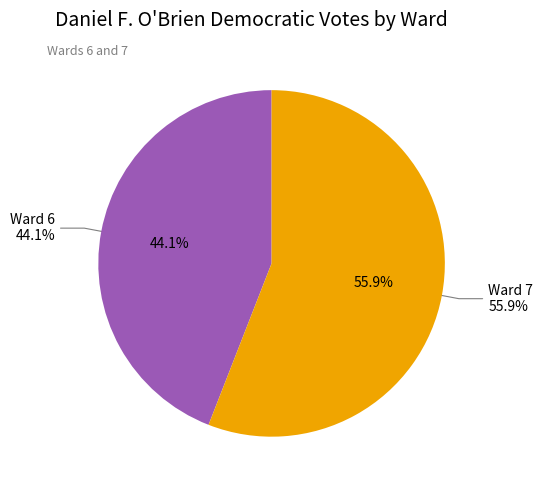

Does Ward 6 account for over 50% of the chart?

No